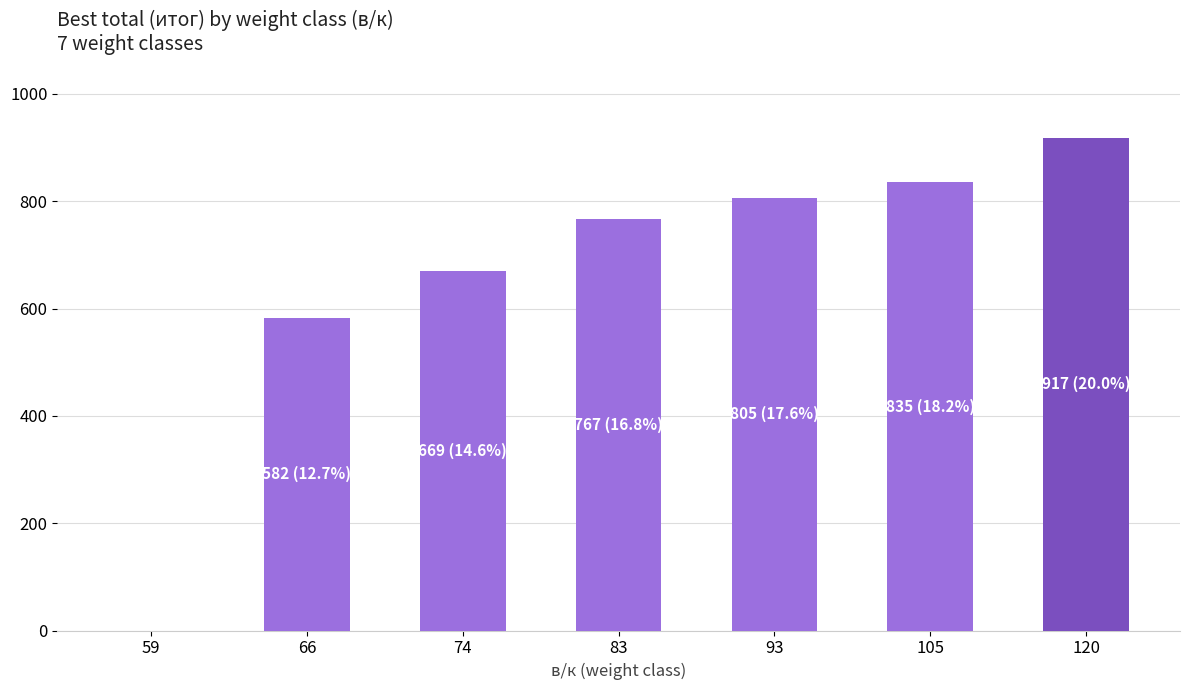

The value at 93 is 281.6. True or false?

False